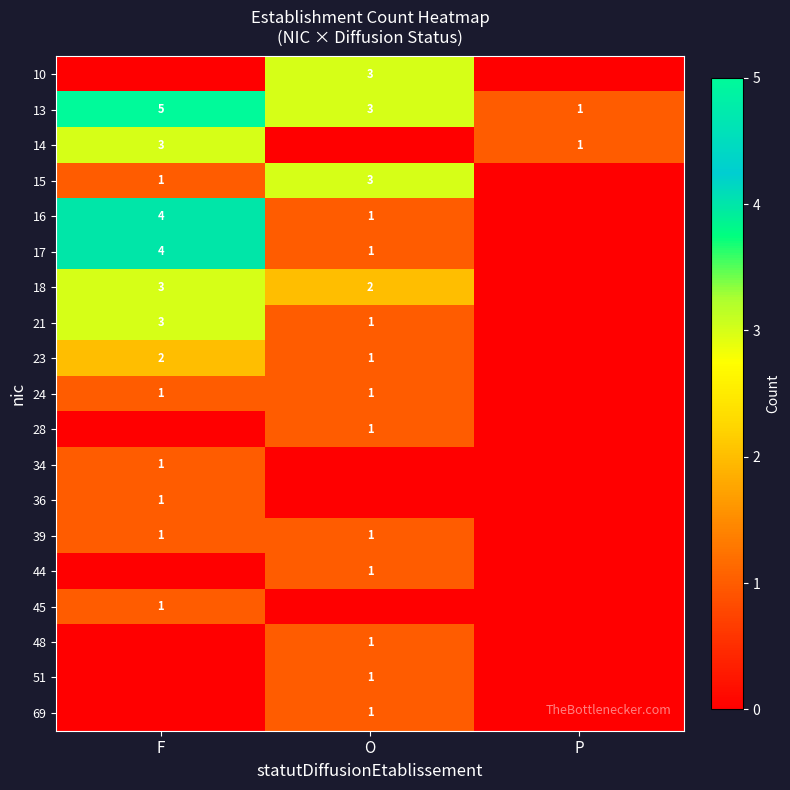

What is the difference between the maximum and minimum values in the 13 series?

4